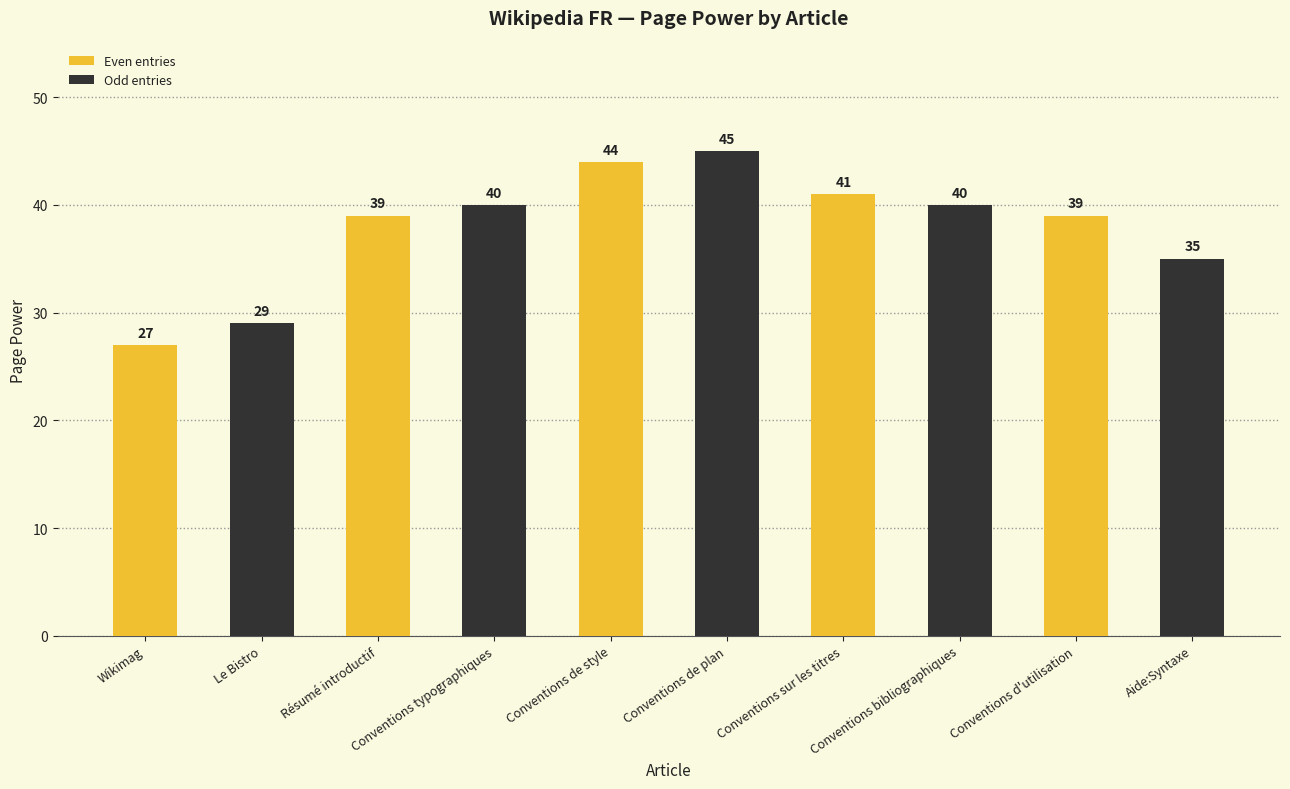

What is the sum of all values?

379